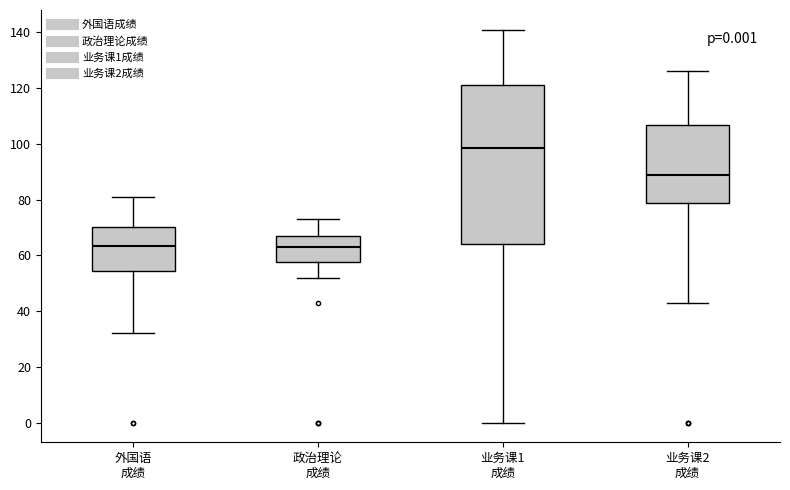

Comparing the boxes themselves (not the whiskers), which one is the tallest?

业务课1 成绩